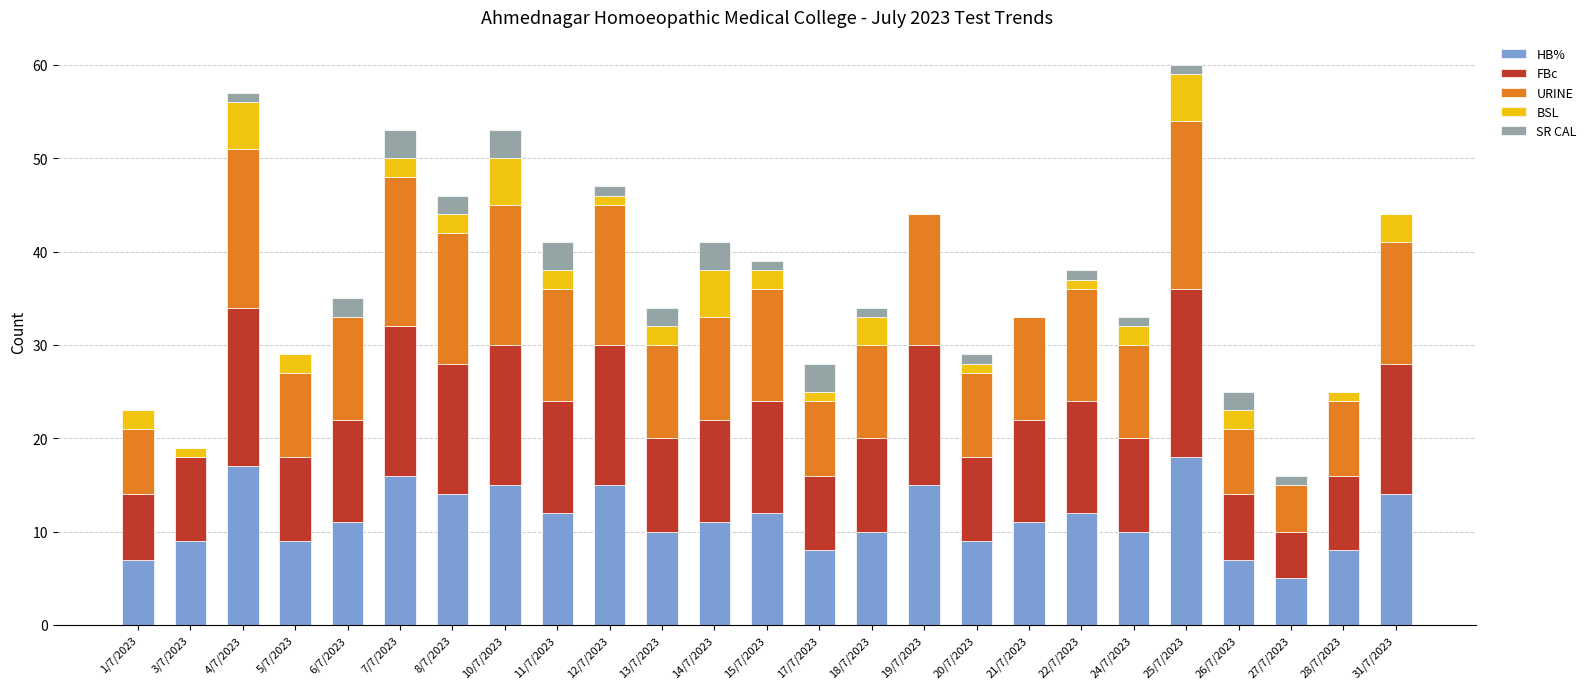

What is the highest value of the HB% series?

18